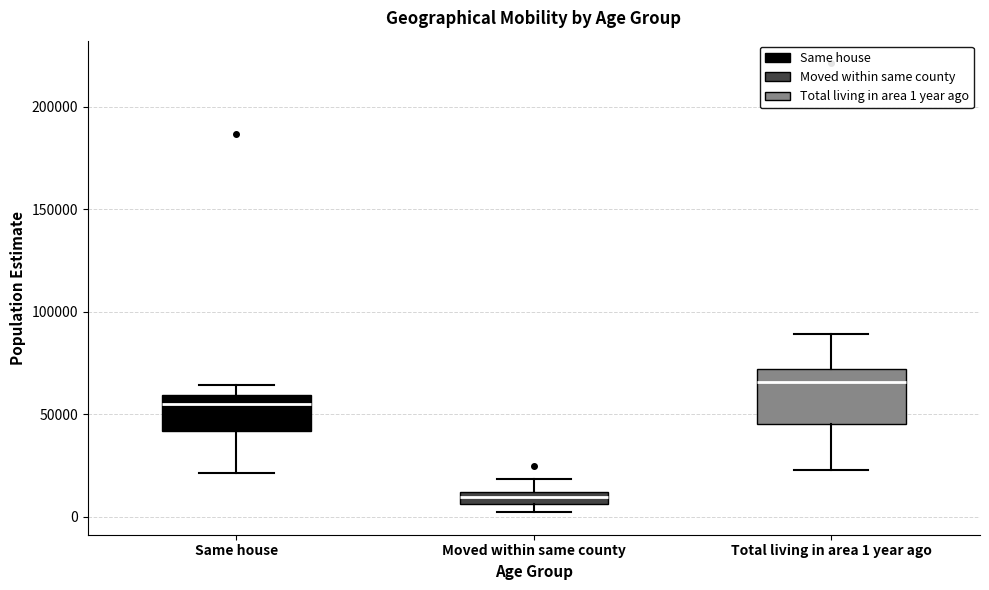

Which box is the tallest, from its lower edge to its upper edge?

Total living in area 1 year ago